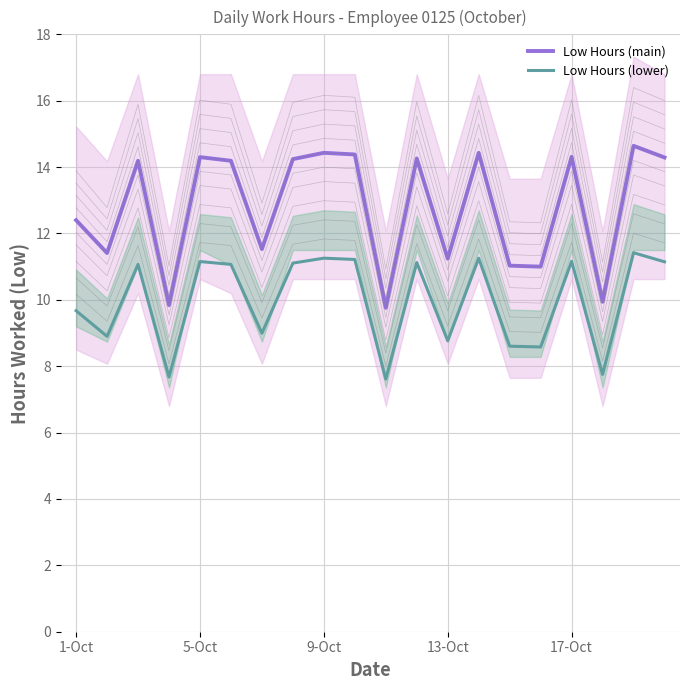

What are all the series names shown in the legend?

Low Hours (main), Low Hours (lower)